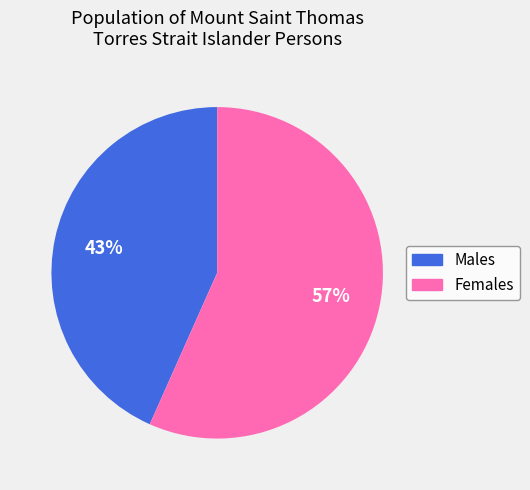

To the nearest percent, what portion does Males represent?

43%